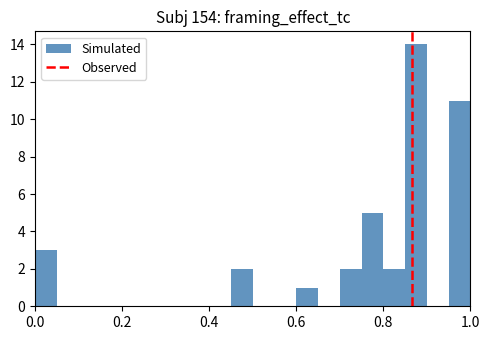

Read against the x-axis, roughly where is the centre of the tallest bar?

0.88